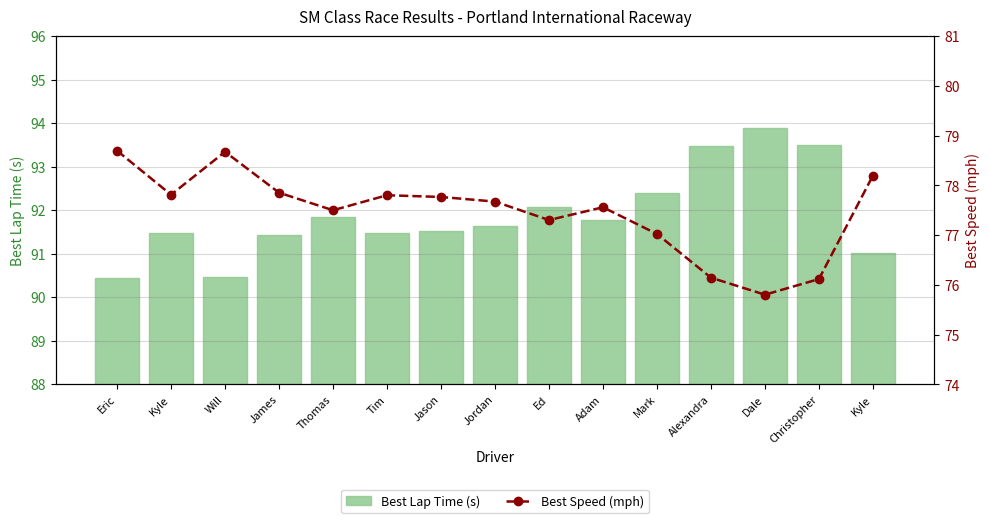

Which series has the widest spread of values?

Best Lap Time (s)